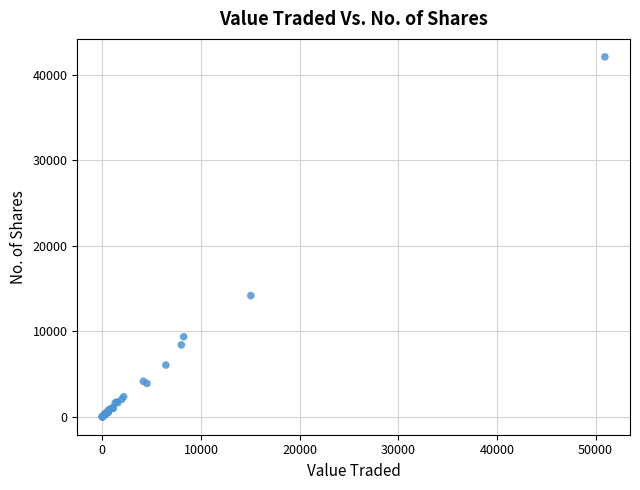

What Y value in the scatter plot is closest to 21053?

14169